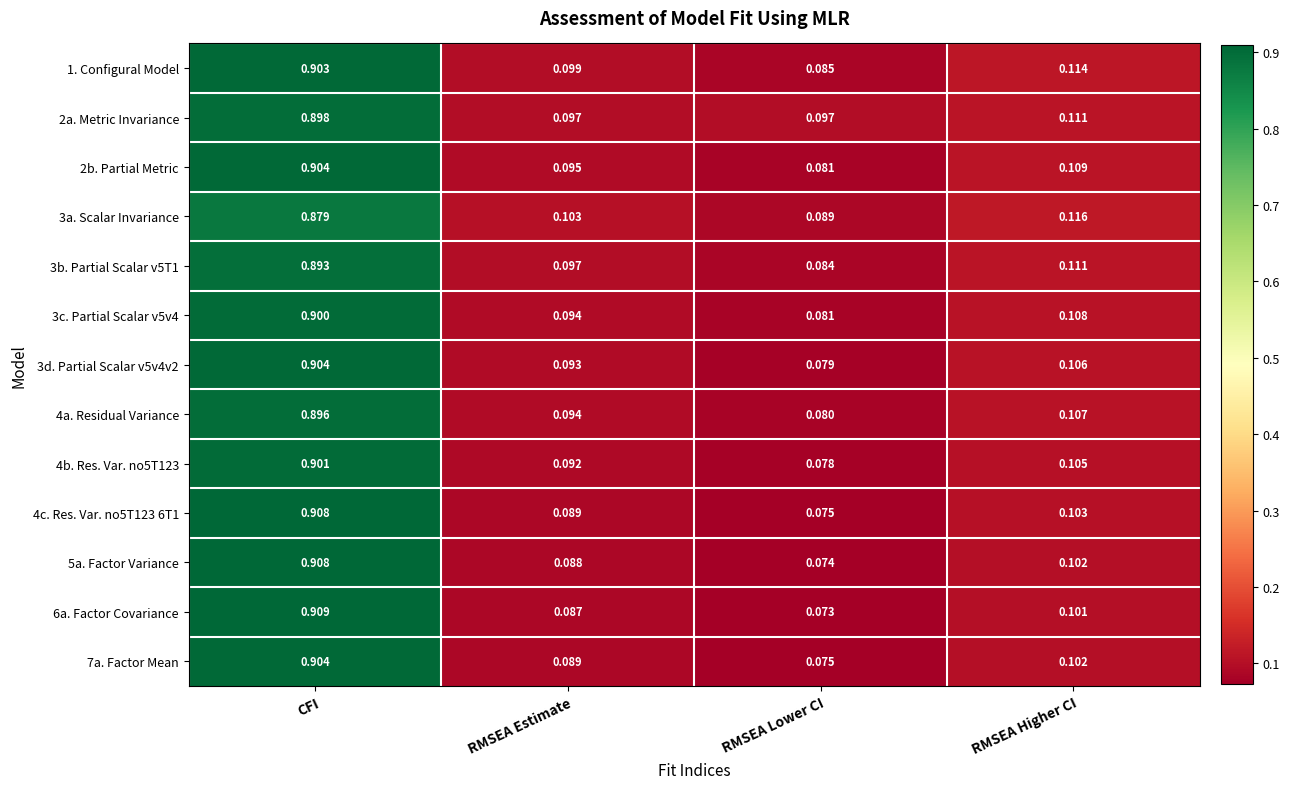

At which category is the sum across all series the highest?

CFI